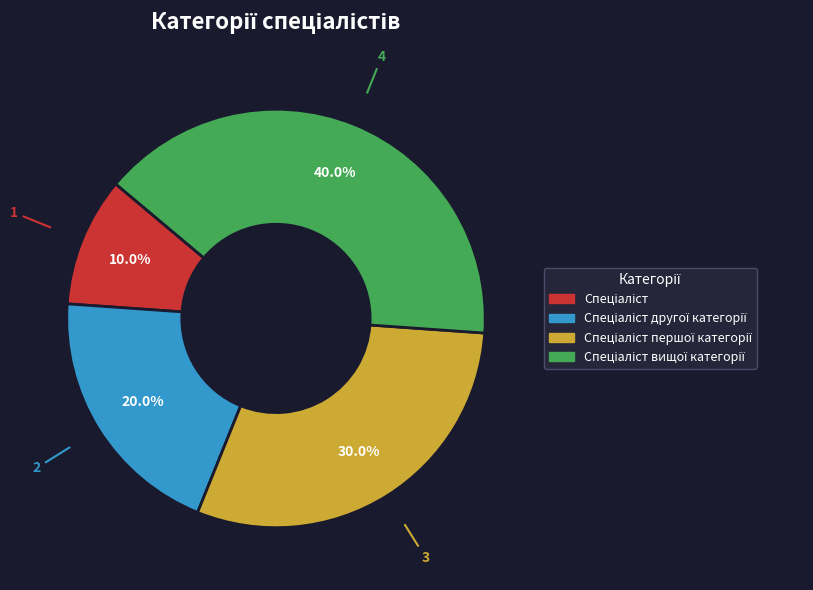

Does any single category account for the majority?

No